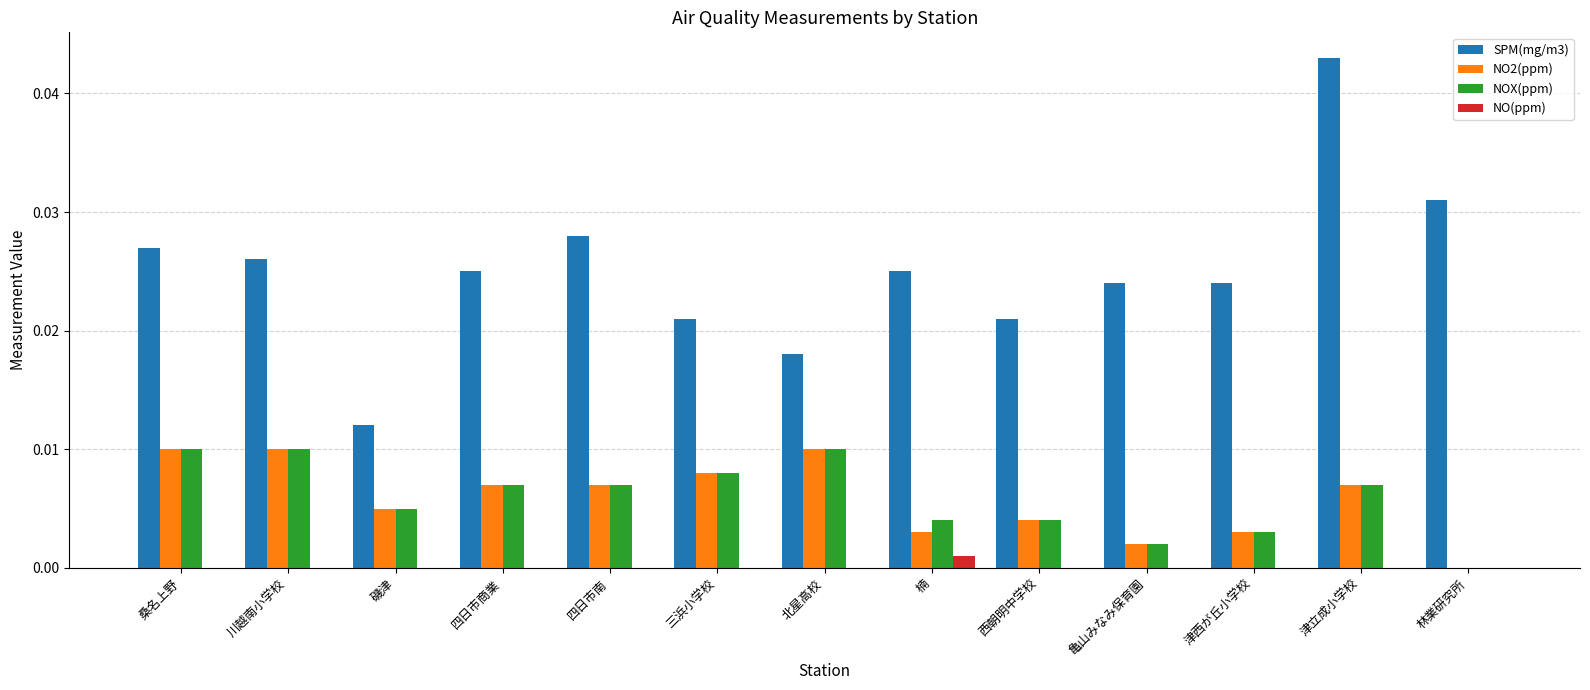

Which label corresponds to the largest value in the chart?

津立成小学校